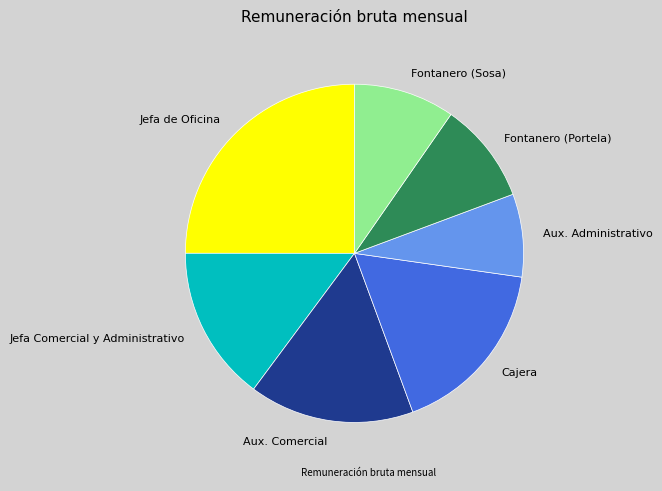

How many slices are in this pie chart?

7